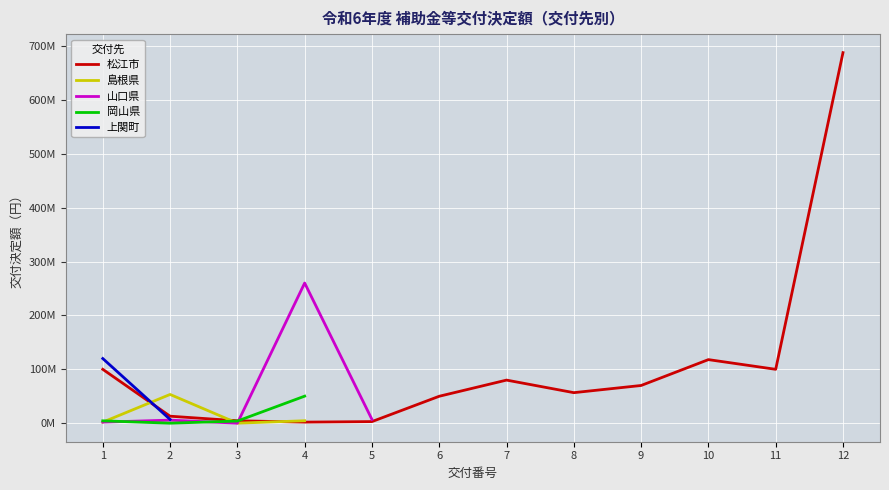

True or false: 島根県 has more than 0 interior local peaks.

True